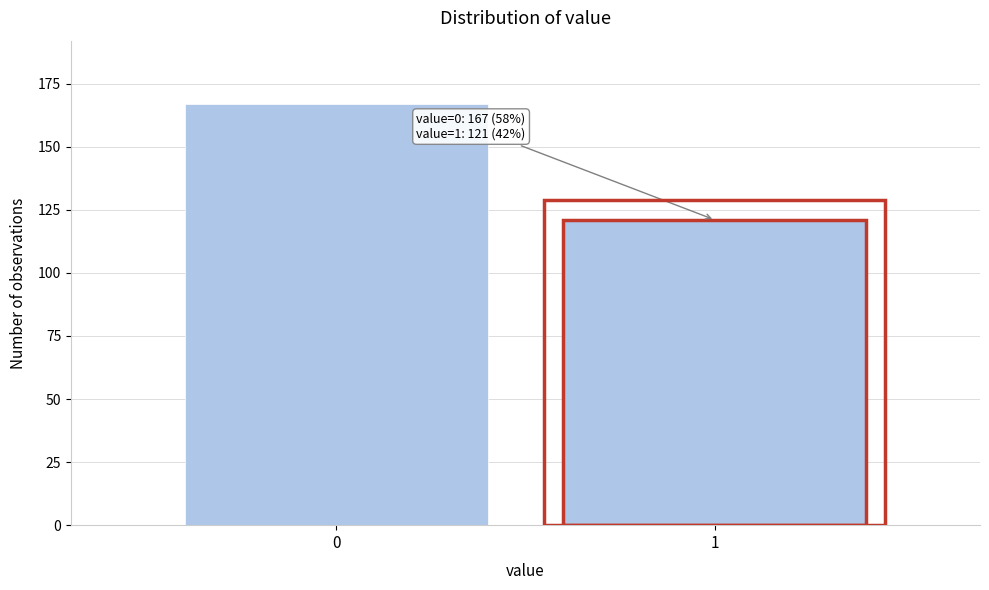

Reading left to right, what are all the values shown in this chart?

0=167	1=121